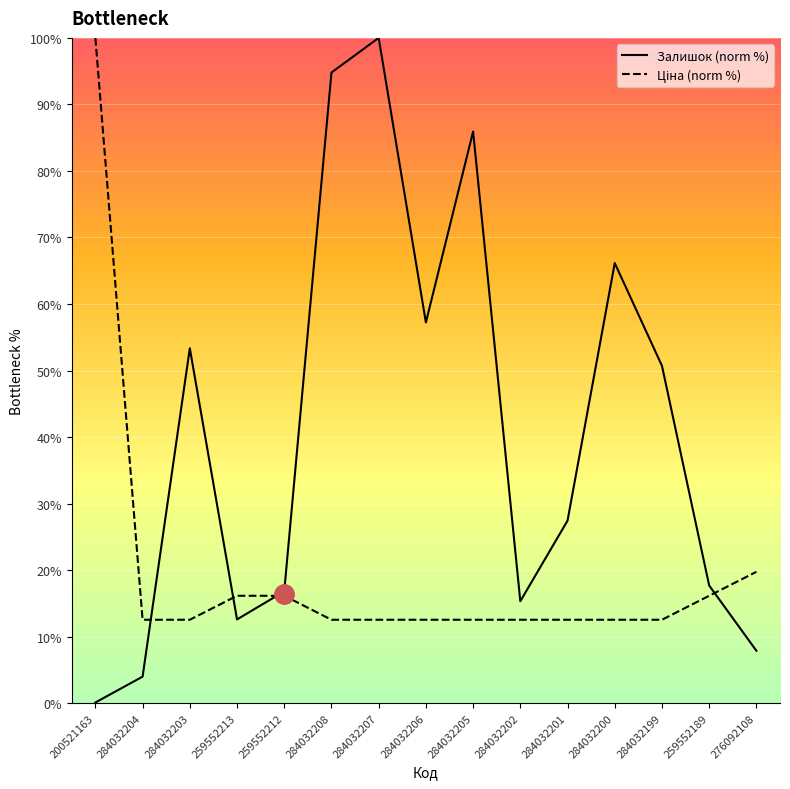

Does the chart display data point markers on the line(s)?

No